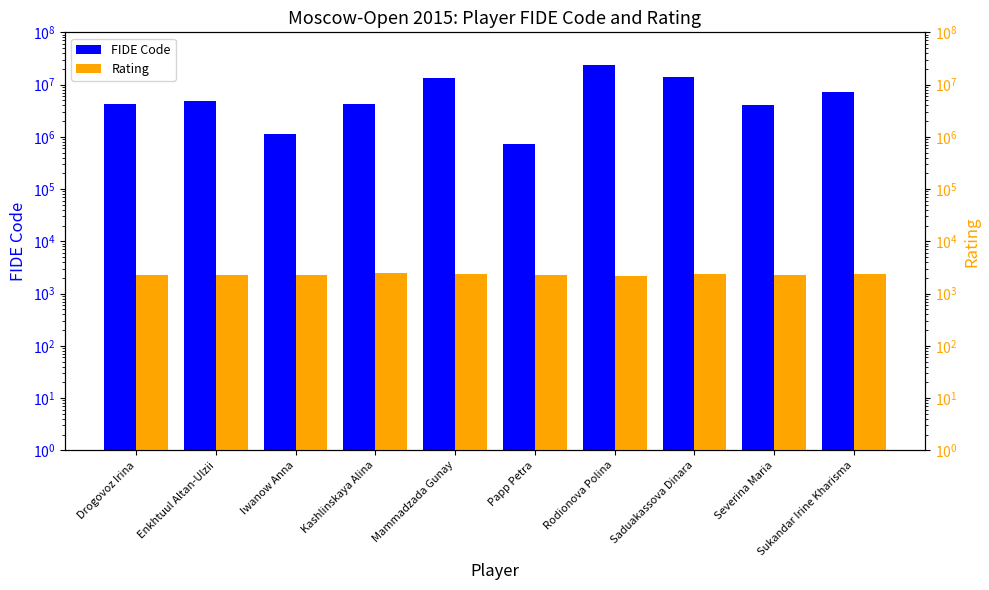

What is the label of the 6th bar from the right?

Mammadzada Gunay